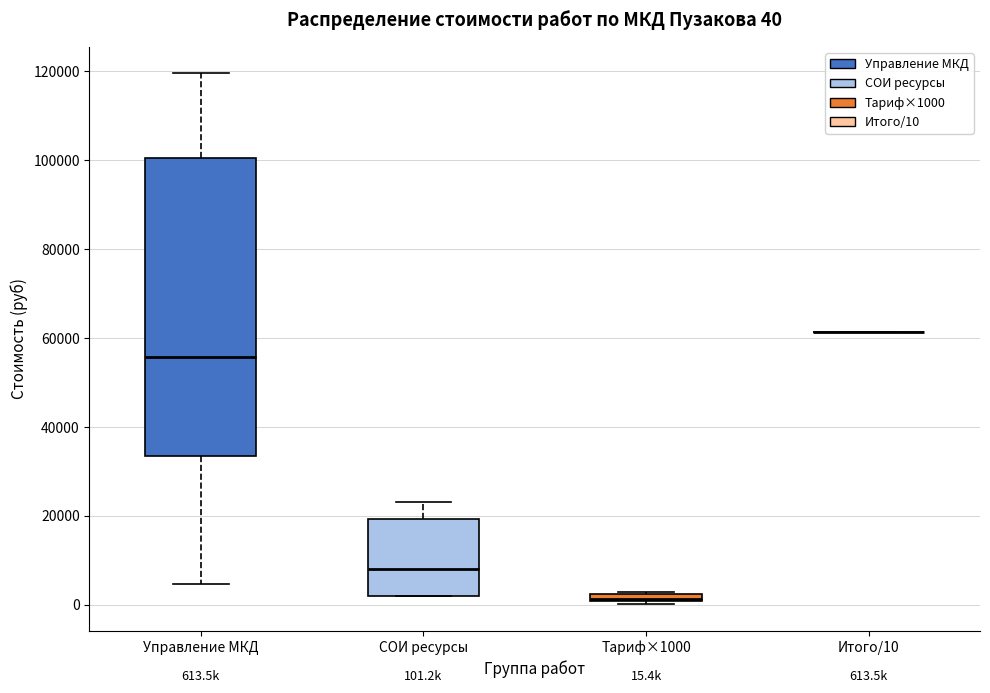

Comparing the boxes themselves (not the whiskers), which one is the tallest?

Управление МКД